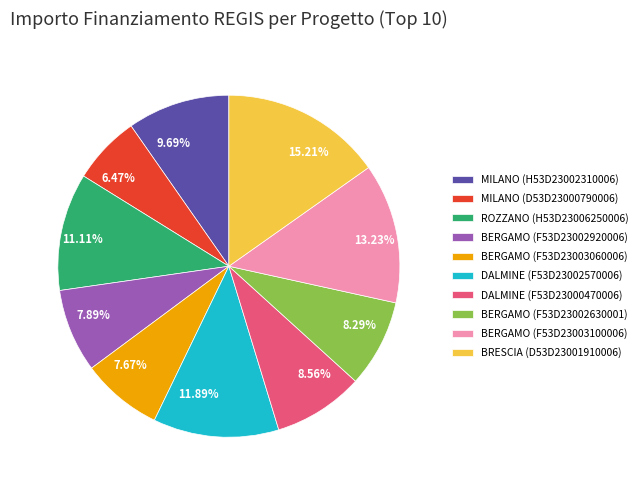

To the nearest percent, what is the difference between the largest and smallest slice percentages?

9%